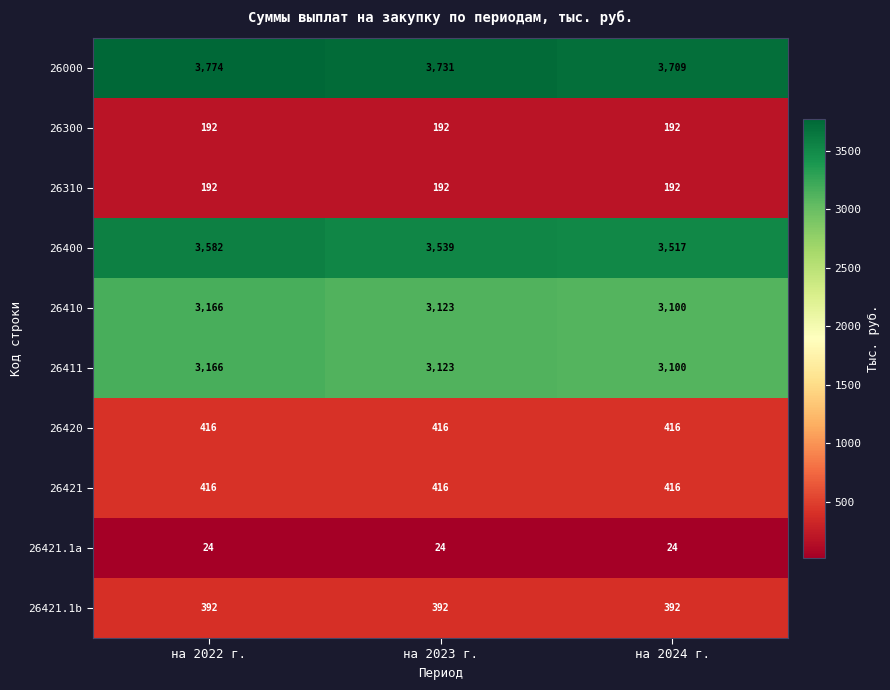

Reading left to right, transcribe all the data shown in this chart.

26000: на 2022 г.=3774	на 2023 г.=3731	на 2024 г.=3709
26300: на 2022 г.=192	на 2023 г.=192	на 2024 г.=192
26310: на 2022 г.=192	на 2023 г.=192	на 2024 г.=192
26400: на 2022 г.=3582	на 2023 г.=3539	на 2024 г.=3517
26410: на 2022 г.=3166	на 2023 г.=3123	на 2024 г.=3100
26411: на 2022 г.=3166	на 2023 г.=3123	на 2024 г.=3100
26420: на 2022 г.=416	на 2023 г.=416	на 2024 г.=416
26421: на 2022 г.=416	на 2023 г.=416	на 2024 г.=416
26421.1a: на 2022 г.=24	на 2023 г.=24	на 2024 г.=24
26421.1b: на 2022 г.=392	на 2023 г.=392	на 2024 г.=392